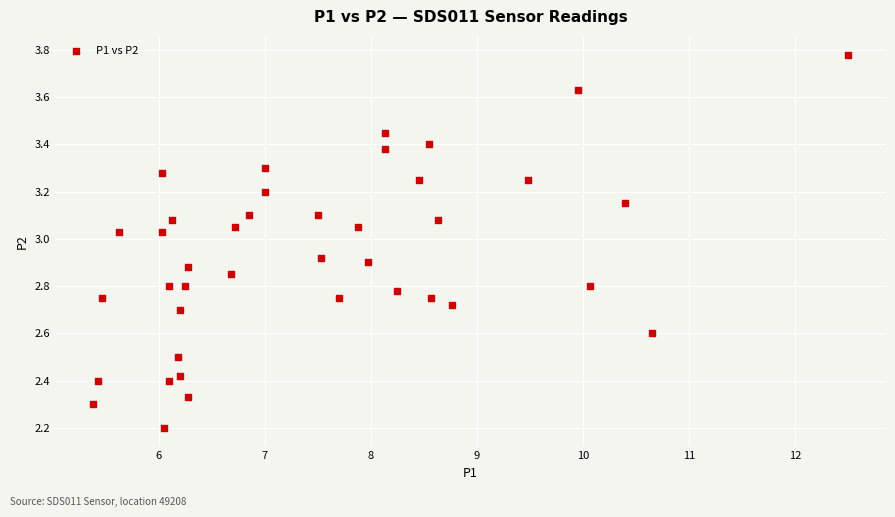

What Y value in the scatter plot is closest to 2?

2.2